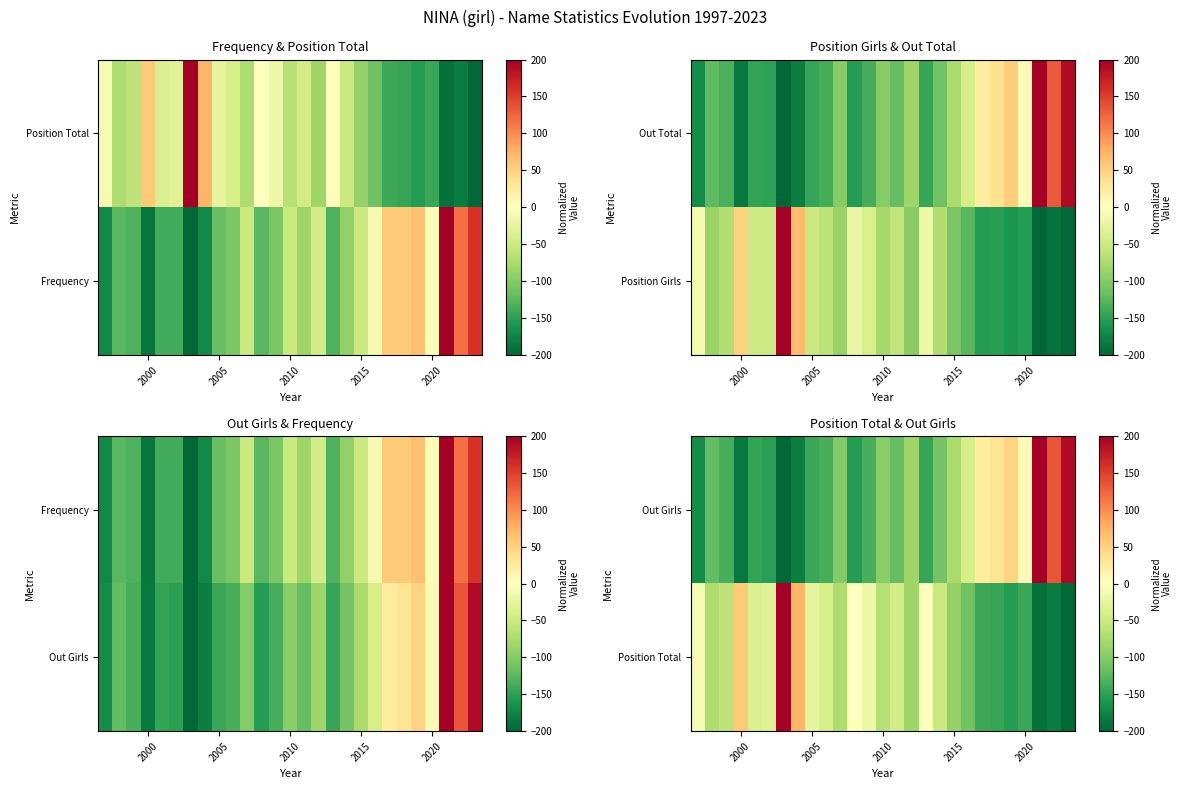

Count the number of categories in the chart.

27